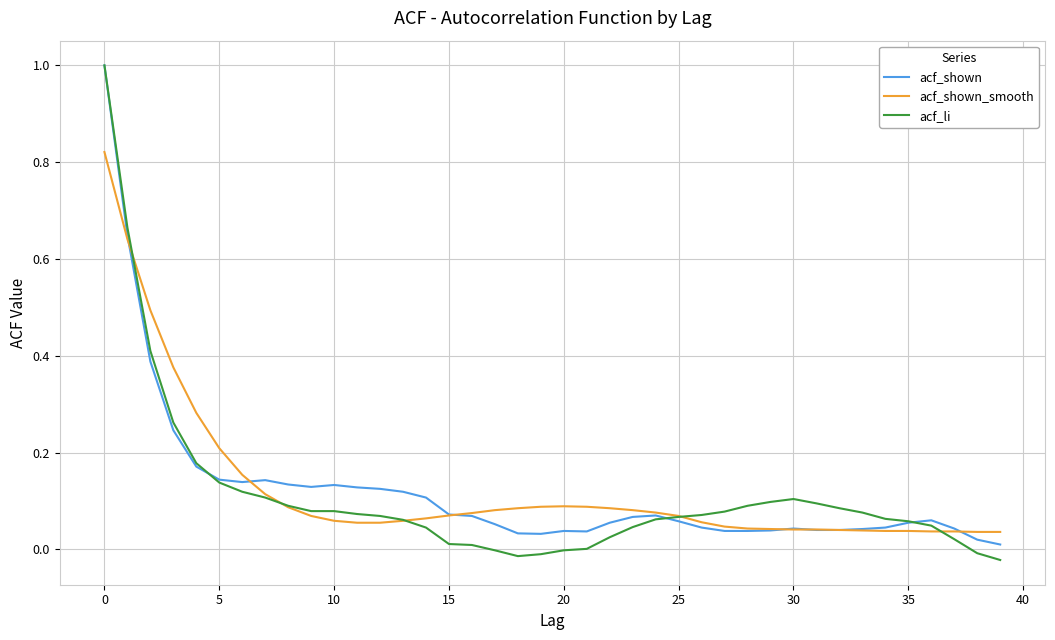

What is the difference between the maximum and second lowest values in the acf_shown series?

1.0